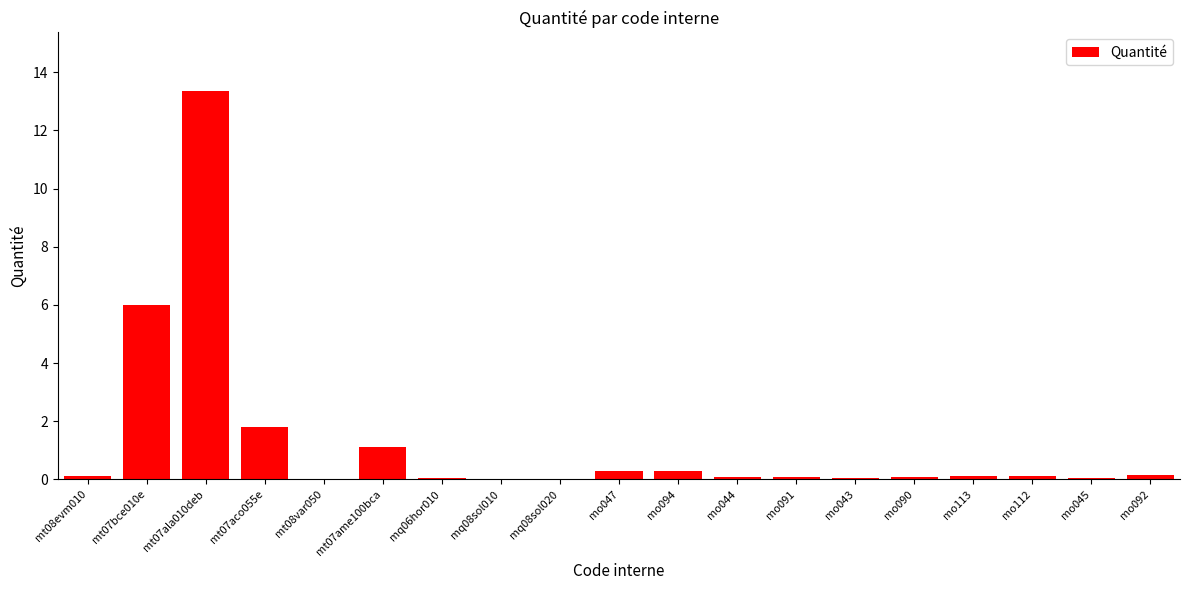

True or false: the data shows 1.1 at mt07ame100bca.

True